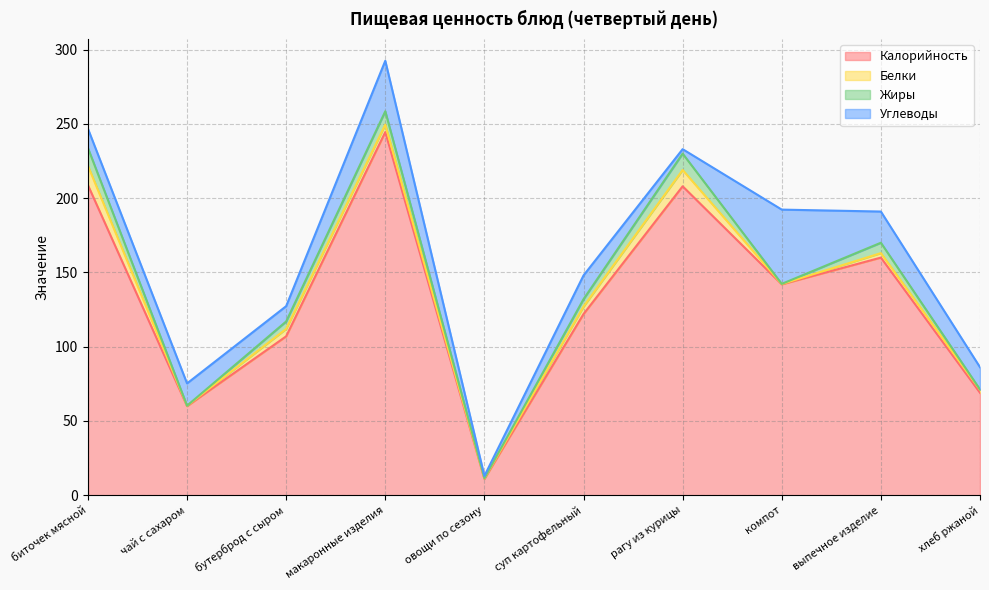

At which label is Углеводы closest to 25?

выпечное изделие